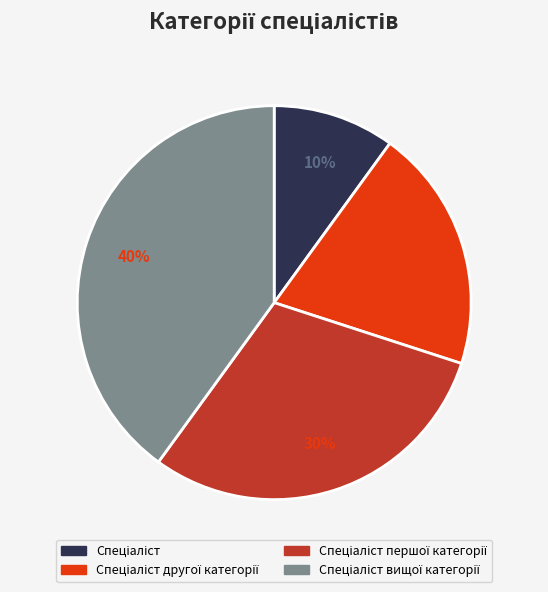

To the nearest percent, what is the difference between the largest and smallest slice percentages?

30%